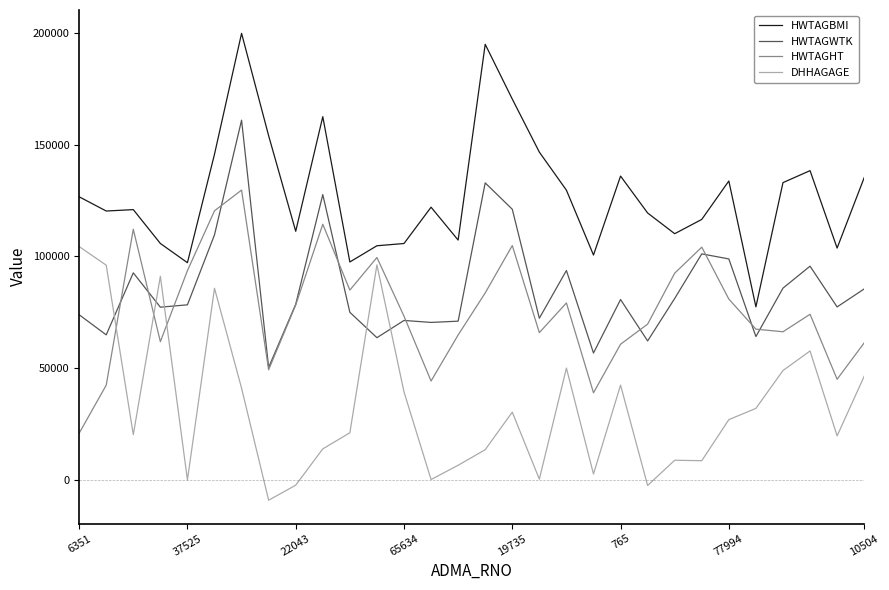

What is the difference between the maximum and minimum values in the HWTAGHT series?

108719.7